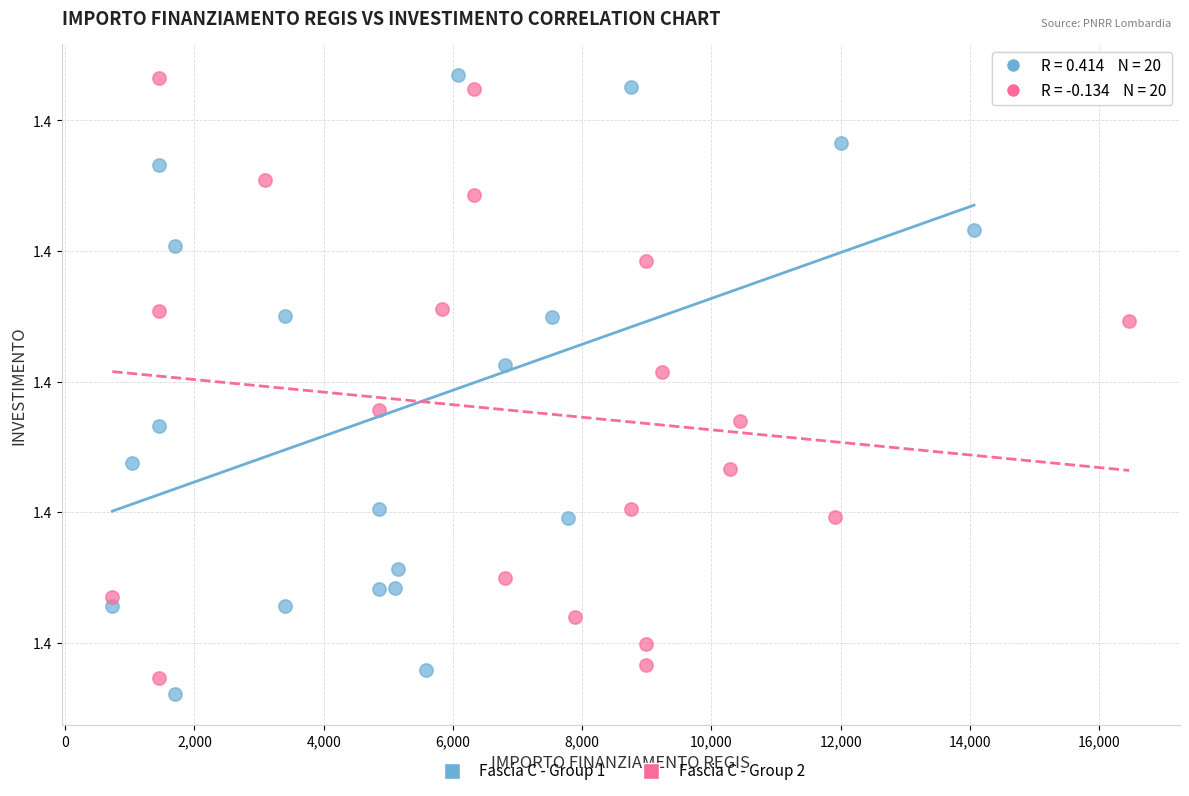

Which series contains the lowest Y value?

Fascia C - Group 1